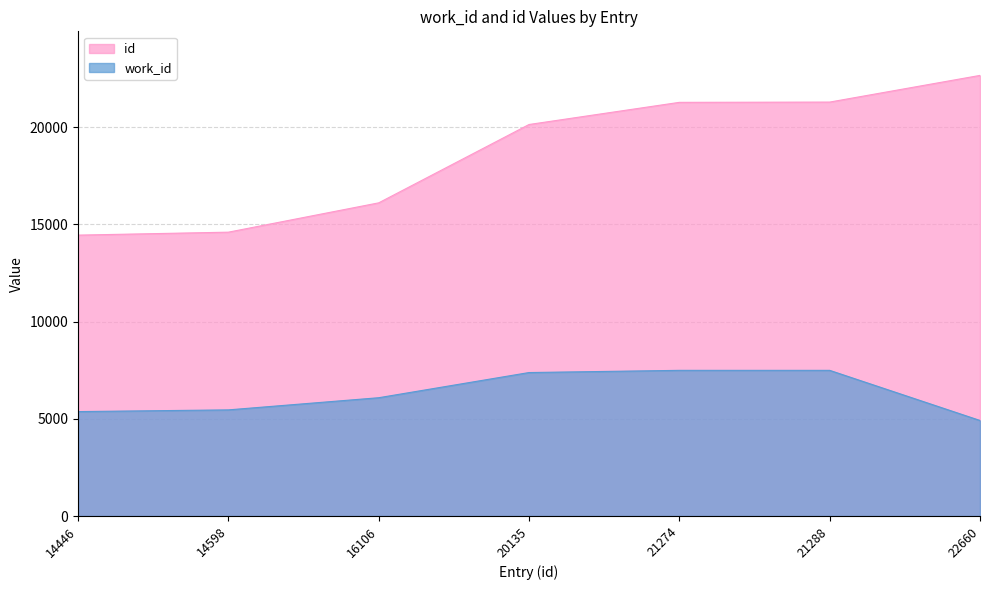

True or false: work_id and id cross at least once.

False